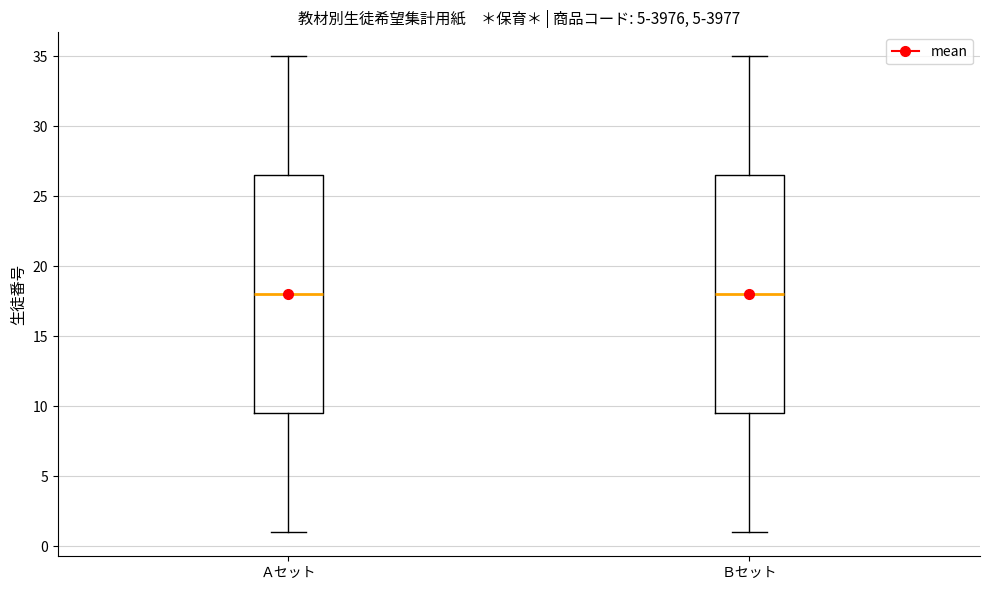

Where does the median line of the box for Ｂセット sit on the y-axis? The values are not printed on the chart, so give them approximately, as read against the axis.

18.0